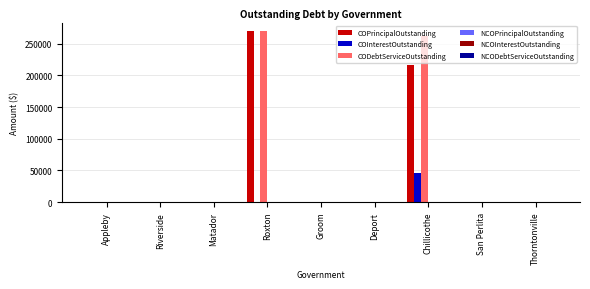

What is the highest value of the CODebtServiceOutstanding series?

270000